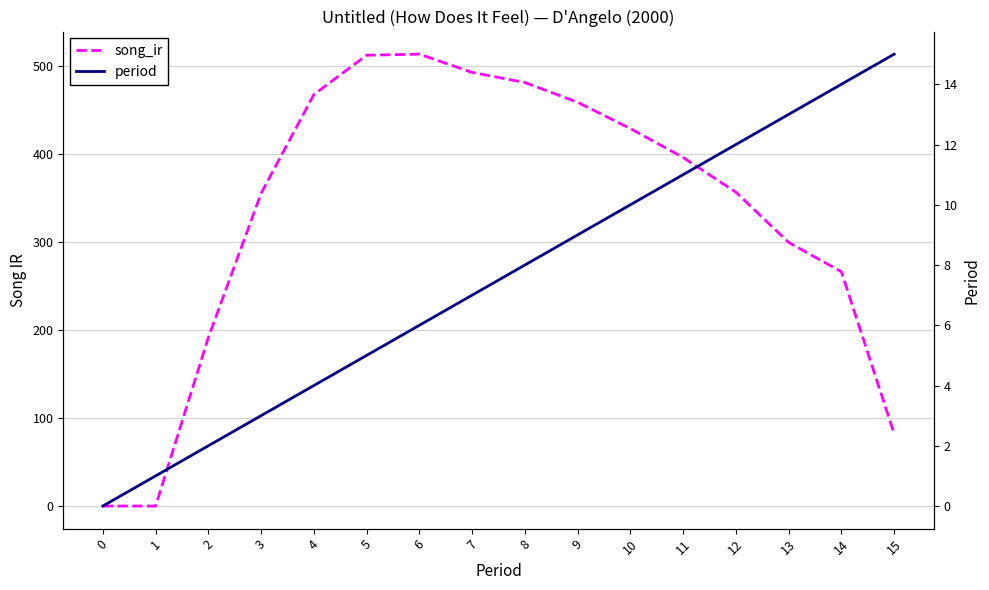

At which category is the sum across all series the highest?

6